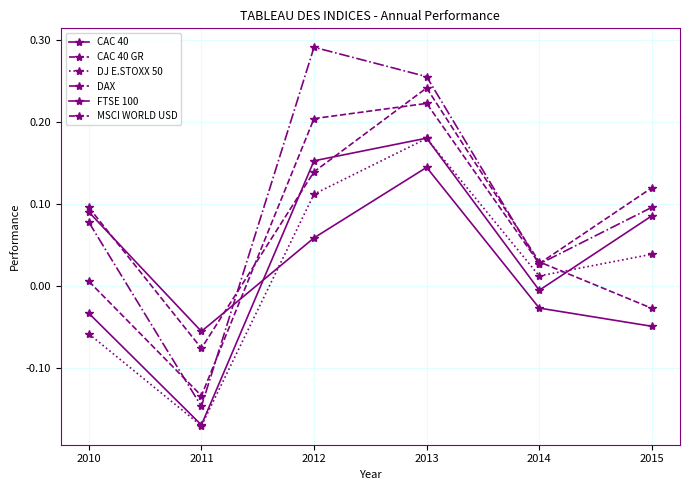

At which category does CAC 40 GR reach its first local peak?

2013